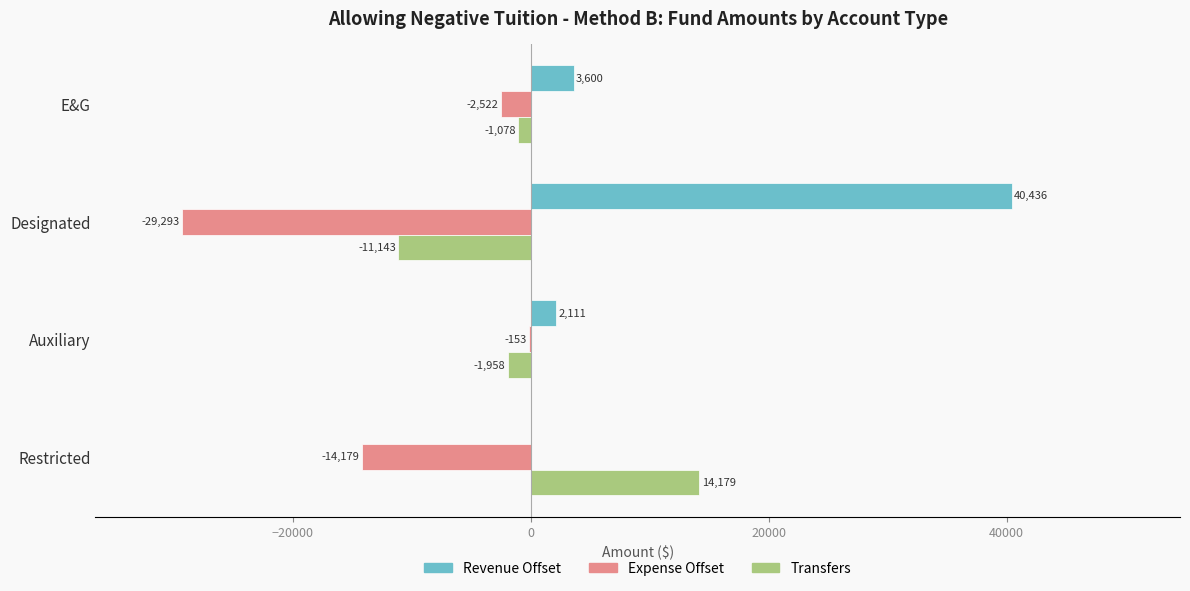

What is the greatest value displayed?

40435.8